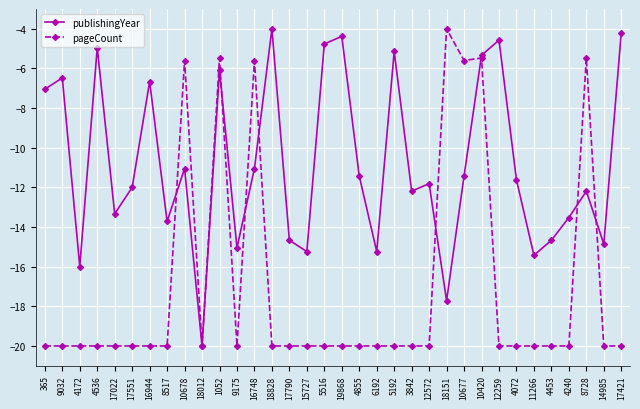

True or false: pageCount has a value of -1.8 at 10420.

False